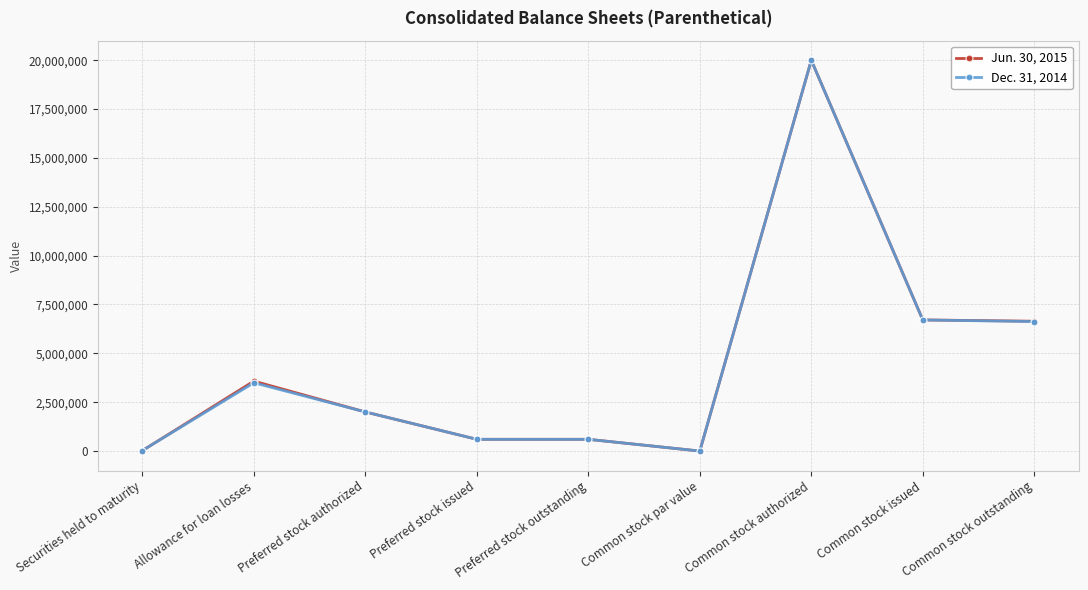

How many series are shown in this chart?

2